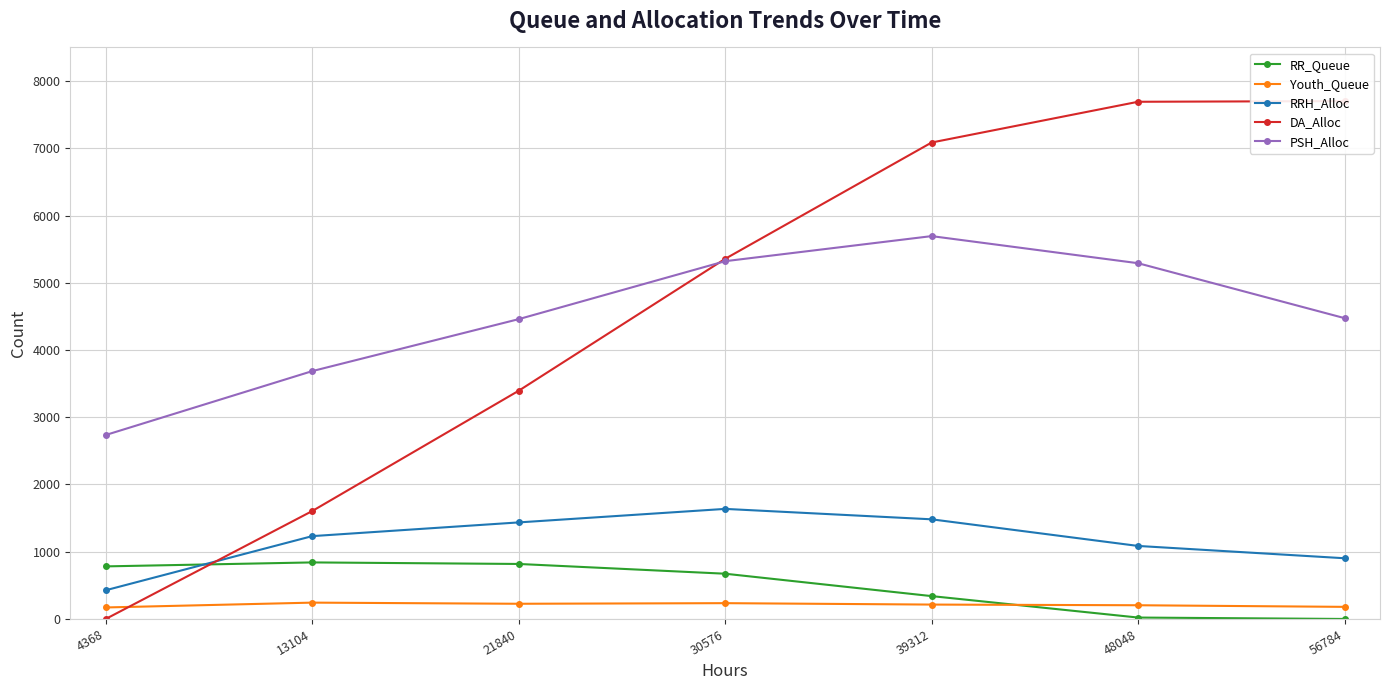

At which label does RR_Queue first exceed 673?

4368